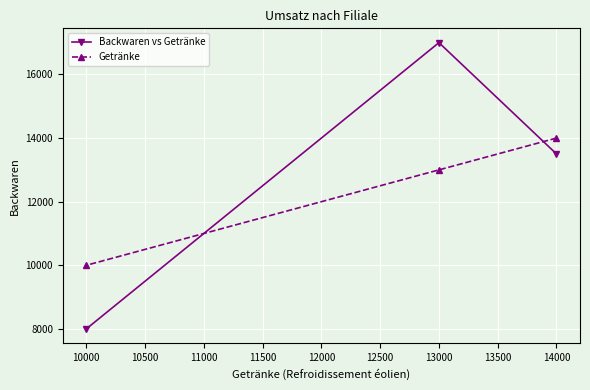

Rank the series by their average value, from lowest to highest.

Getränke, Backwaren vs Getränke